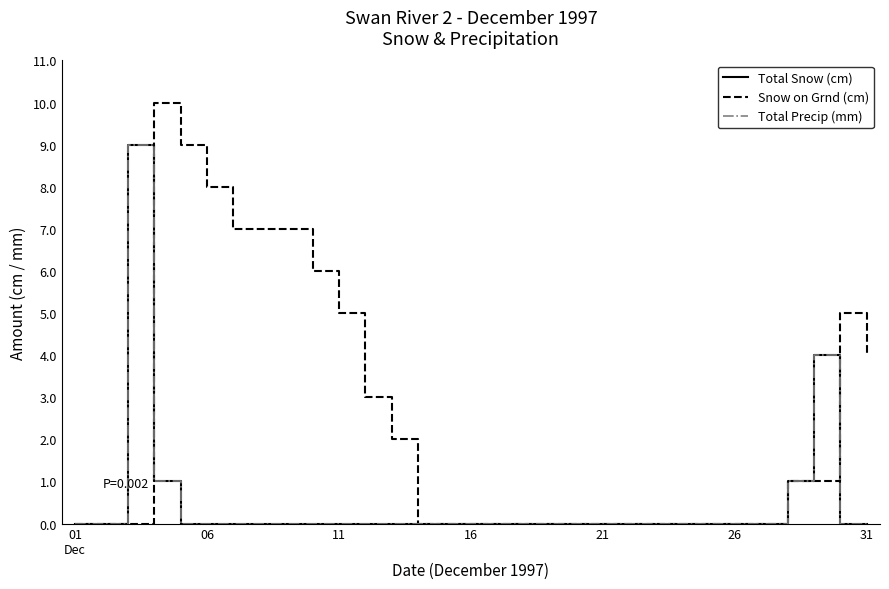

At which category does the chart reach its minimum across all series?

01
Dec